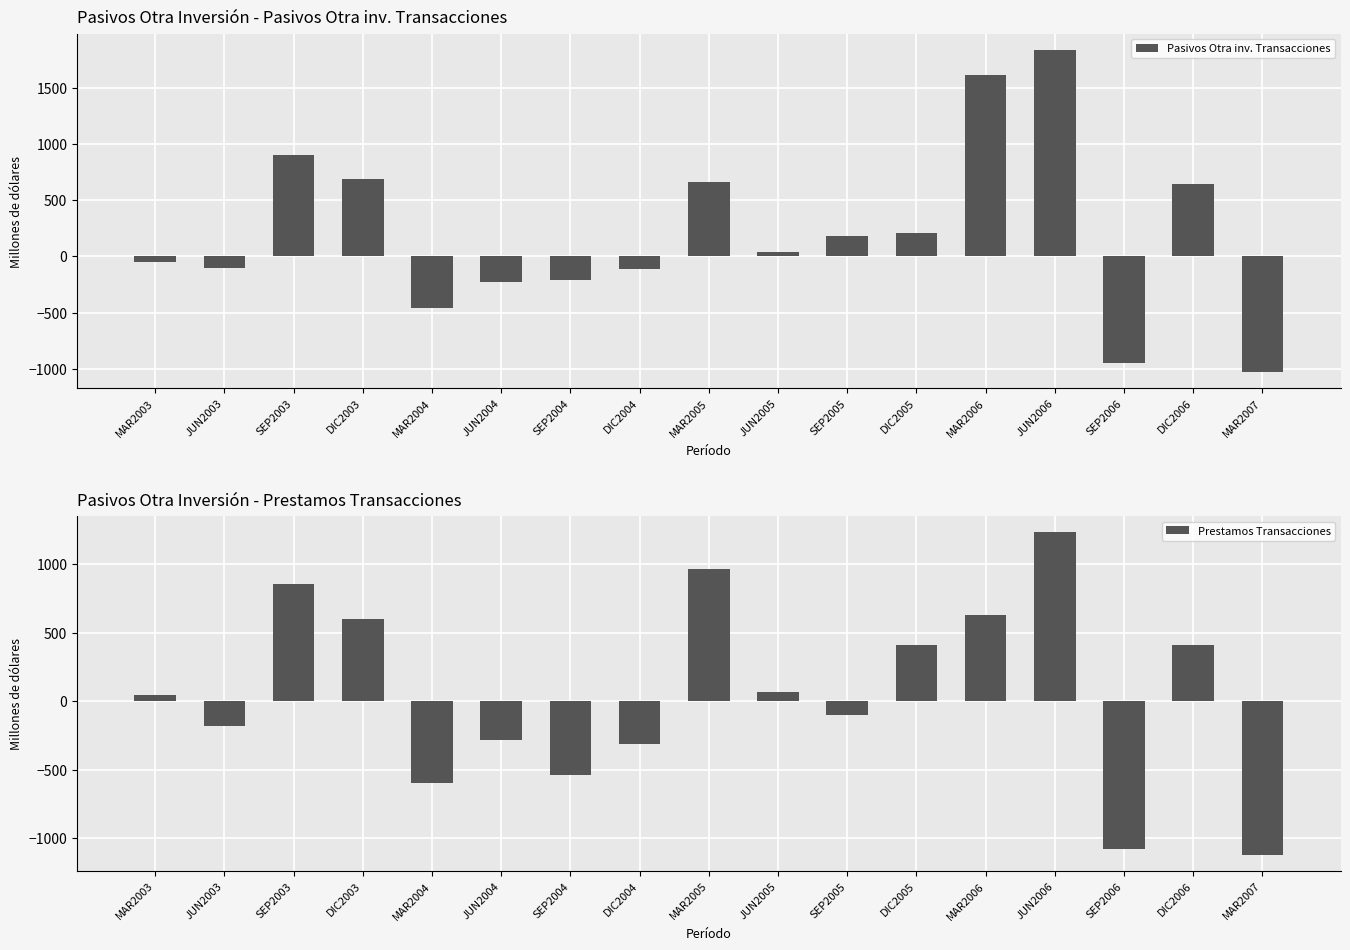

How many values in the Pasivos Otra inv. Transacciones series exceed 42?

9